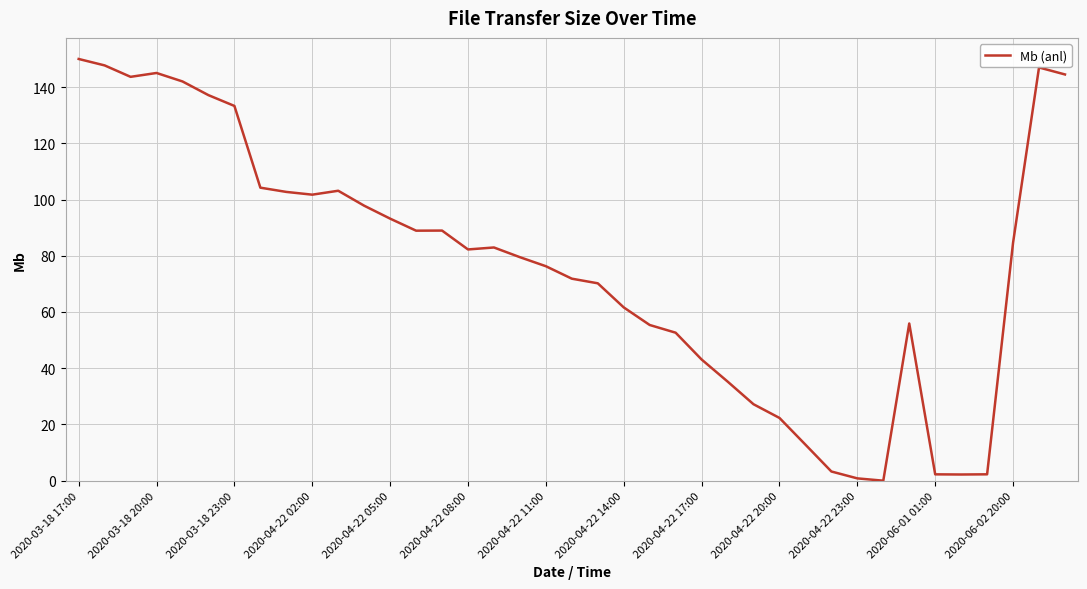

What is the greatest value displayed?

150.0